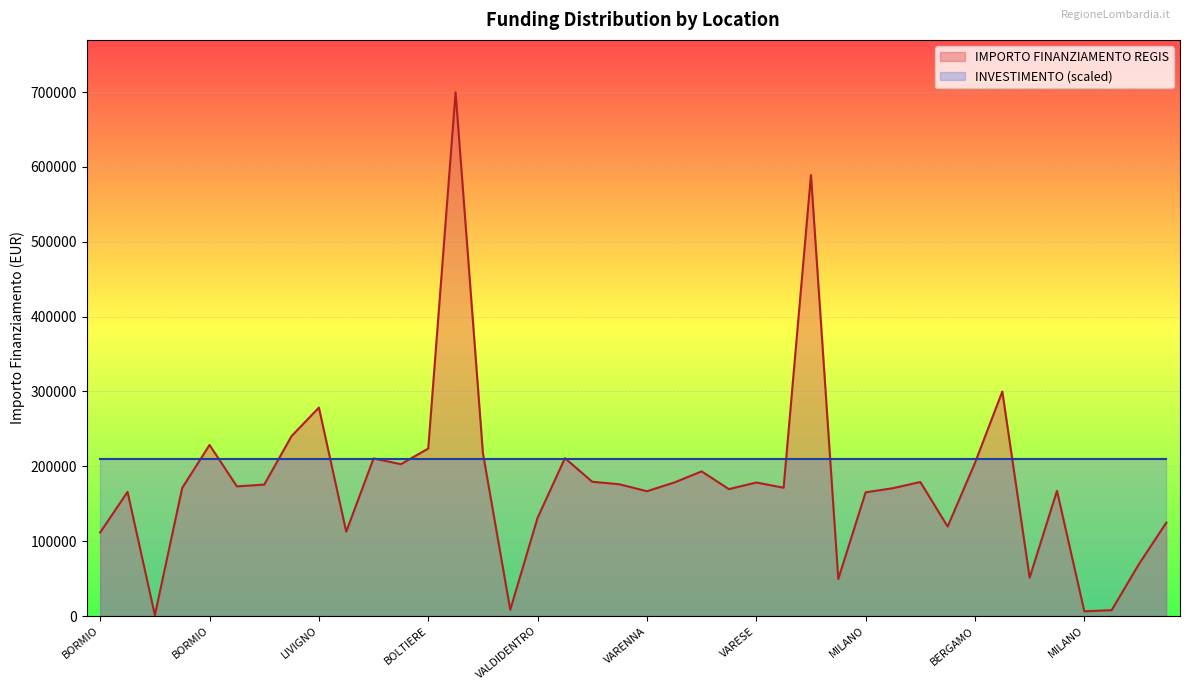

Reading left to right, list all the values displayed in this chart.

111760.0	165869.6	1200.0	171177.7	228592.8	173263.3	175568.4	240397.6	278493.2	112730.4	210514.6	202864.8	223771.4	699734.4	217613.5	8377.6	131200.0	210913.7	179420.1	176000.4	166759.8	178382.6	193263.3	169582.1	178415.8	171450.0	589176.8	49500.0	165282.1	170800.4	179105.2	119584.9	204636.2	300000.0	51240.0	167299.1	6330.0	7853.0	69532.6	124800.0